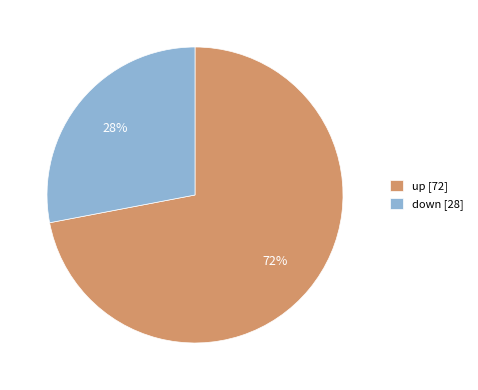

To the nearest percent, what is the combined percentage of up and down?

100%